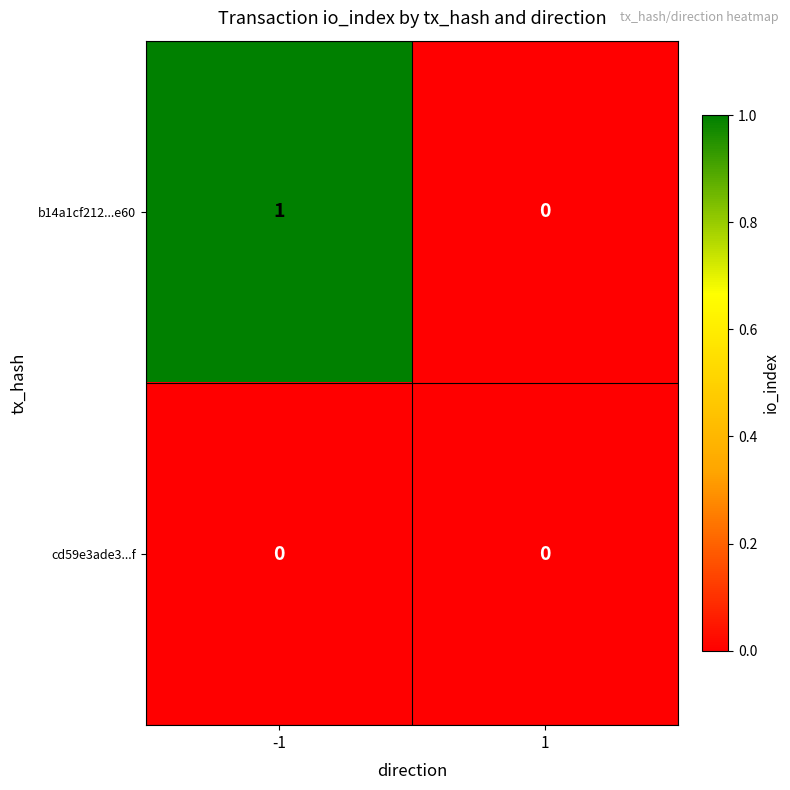

Which series has the largest total across all categories?

b14a1cf212...e60